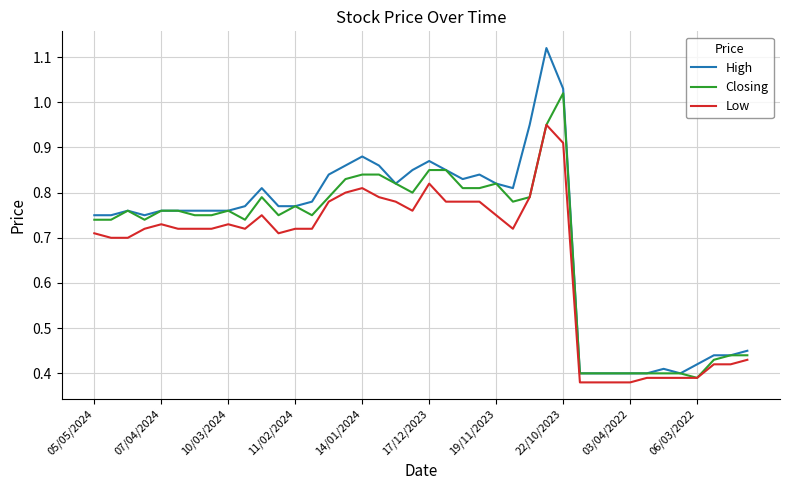

Which series has the widest spread of values?

High